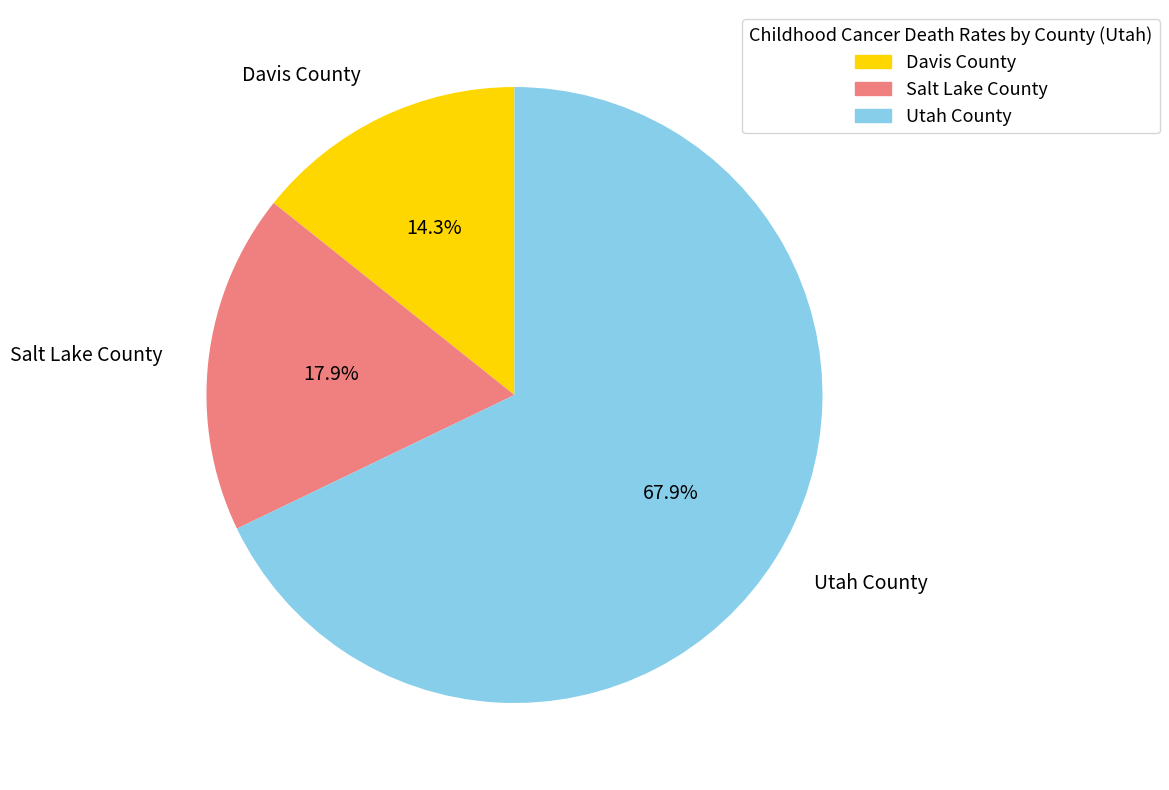

Which category has the smallest portion of the pie?

Davis County